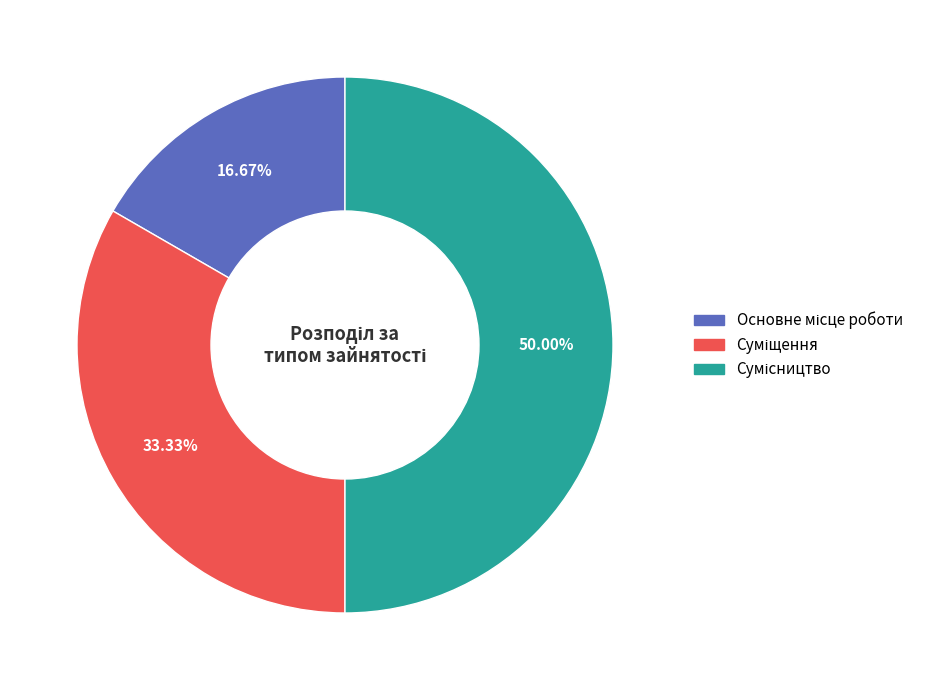

How many segments does this pie chart have?

3